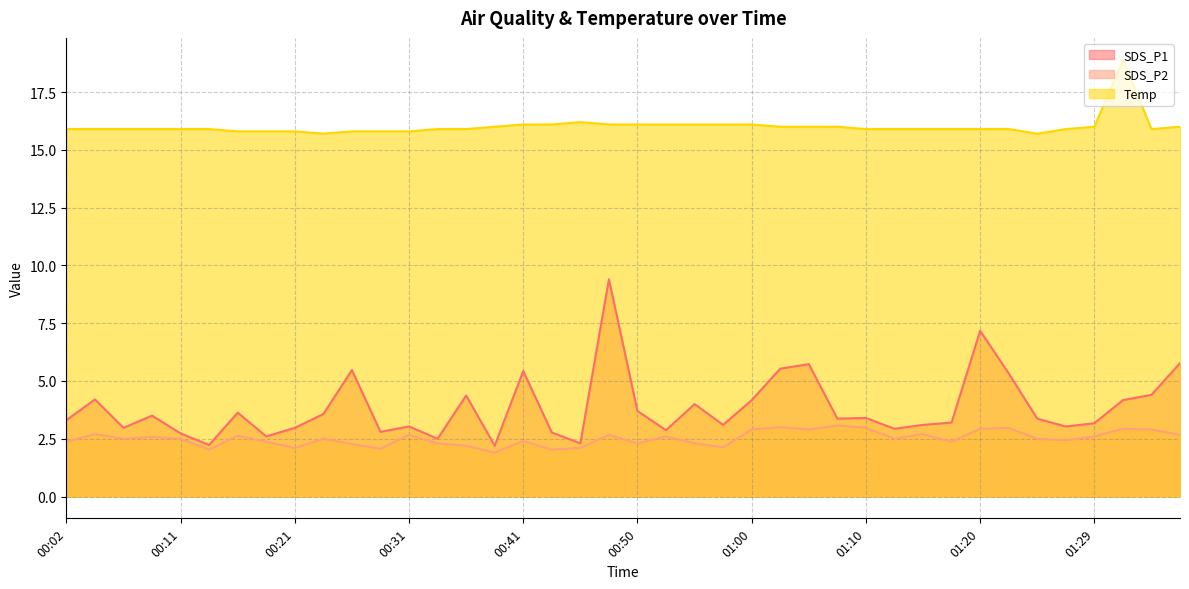

Is it true that SDS_P1 equals 4.2 at 01:00?

True